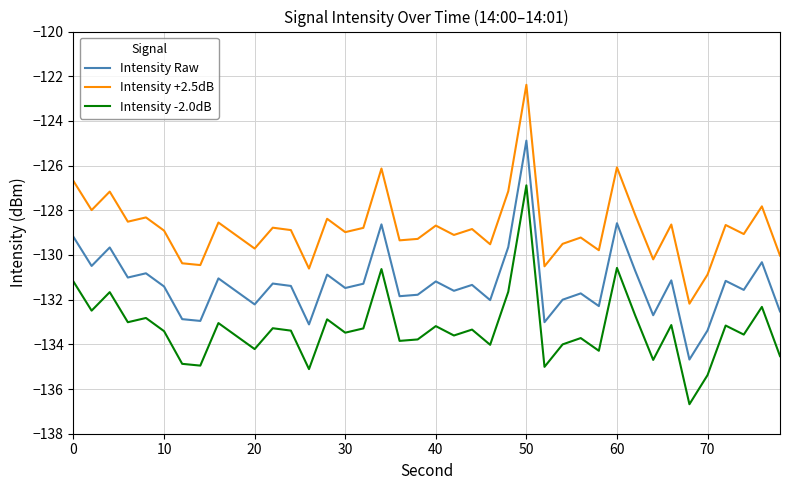

What is the maximum value for Intensity -2.0dB?

-126.9